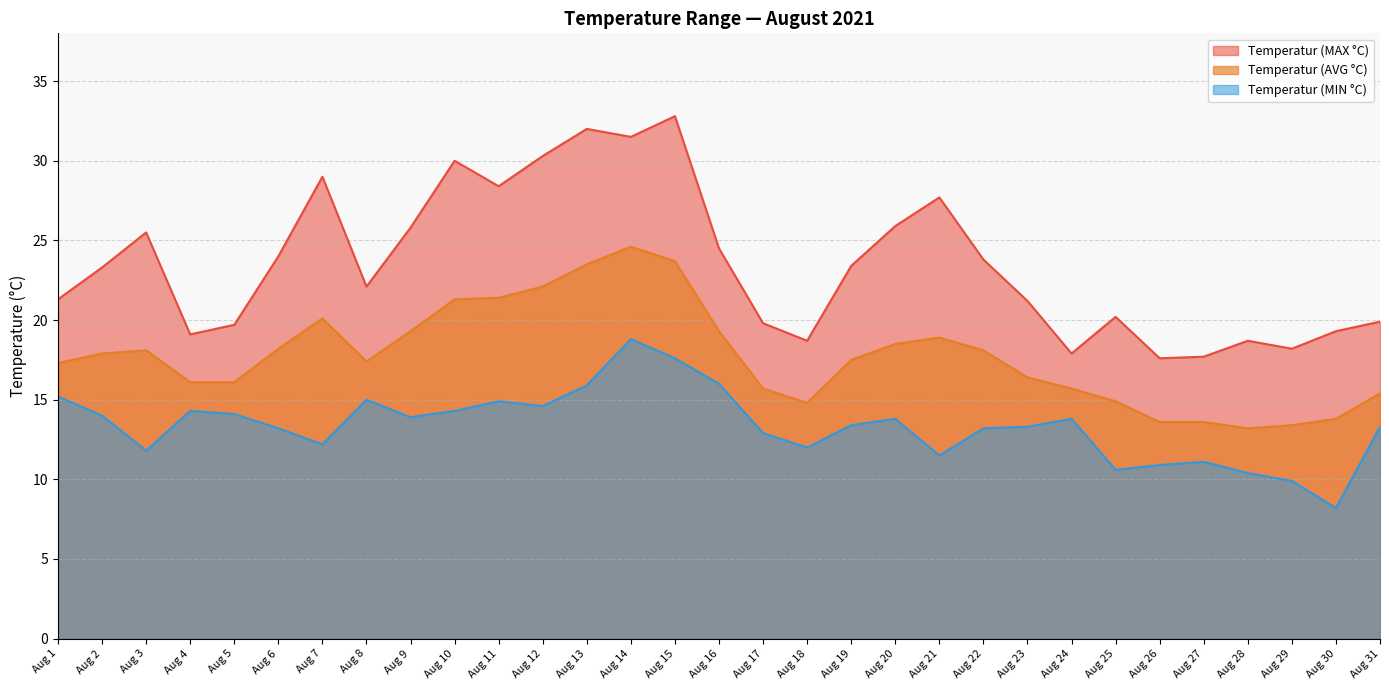

What value does the Temperatur (AVG °C) series have at Aug 6?

18.2